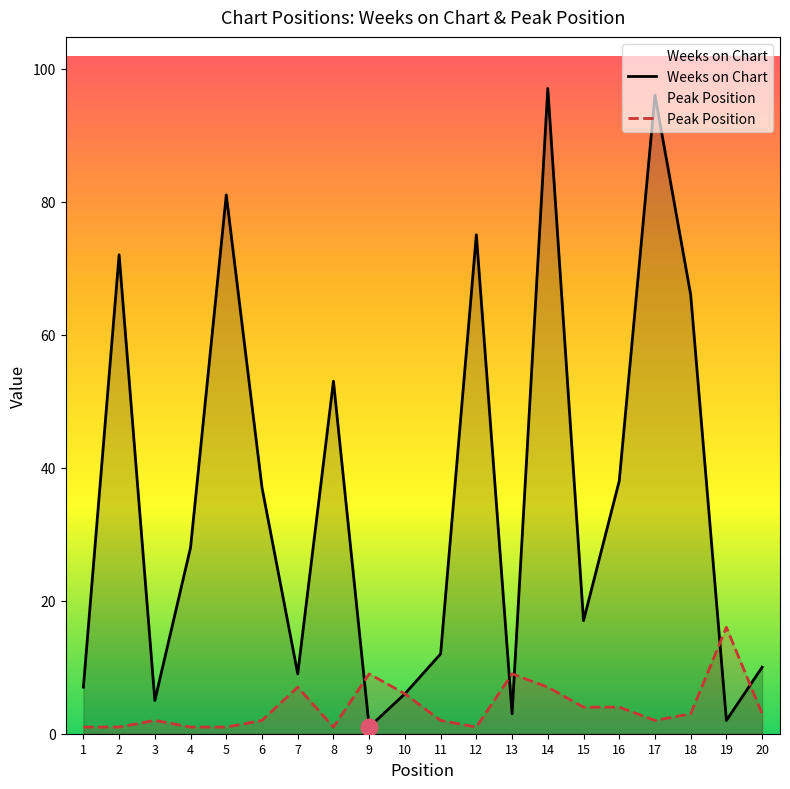

List the series in order of their overall mean, lowest first.

Peak Position, Weeks on Chart